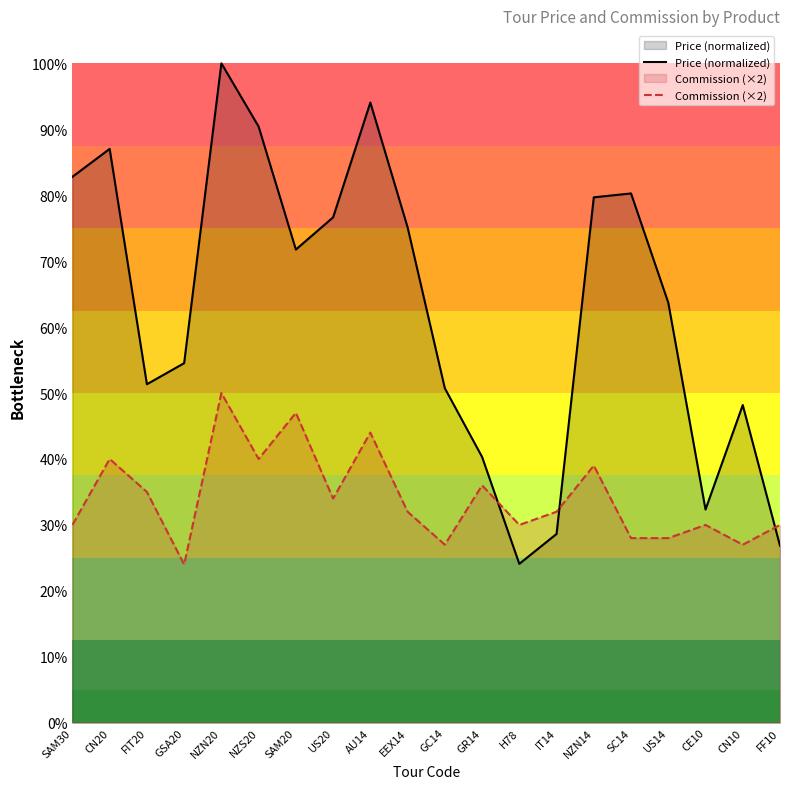

Rank the categories by Commission (×2) value from highest to lowest.

NZN20, SAM20, AU14, CN20, NZS20, NZN14, GR14, FIT20, US20, EEX14, IT14, SAM30, H78, CE10, FF10, SC14, US14, GC14, CN10, GSA20